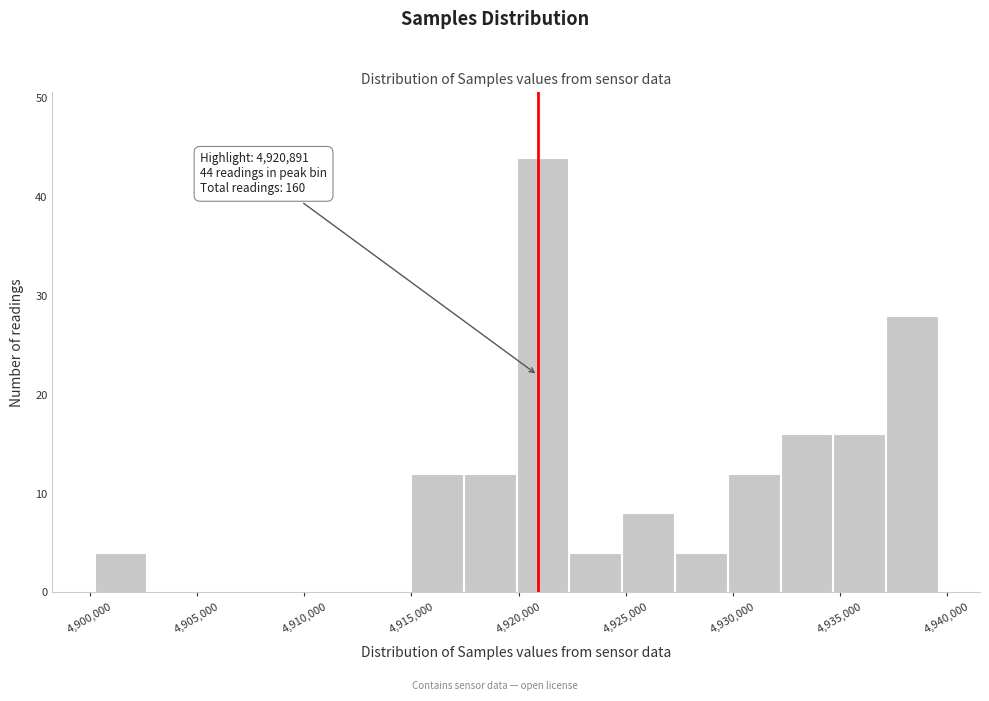

Over which range of the x-axis is the bar tallest?

4920000 to 4922500